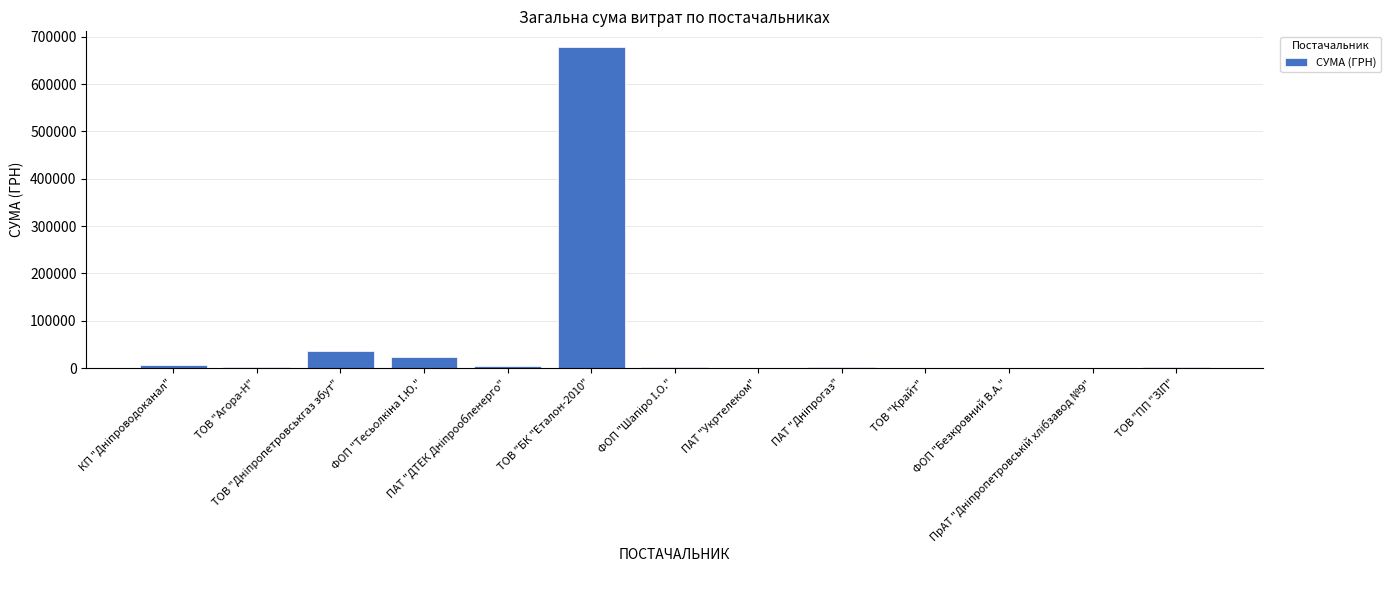

What is the smallest value displayed?

135.0